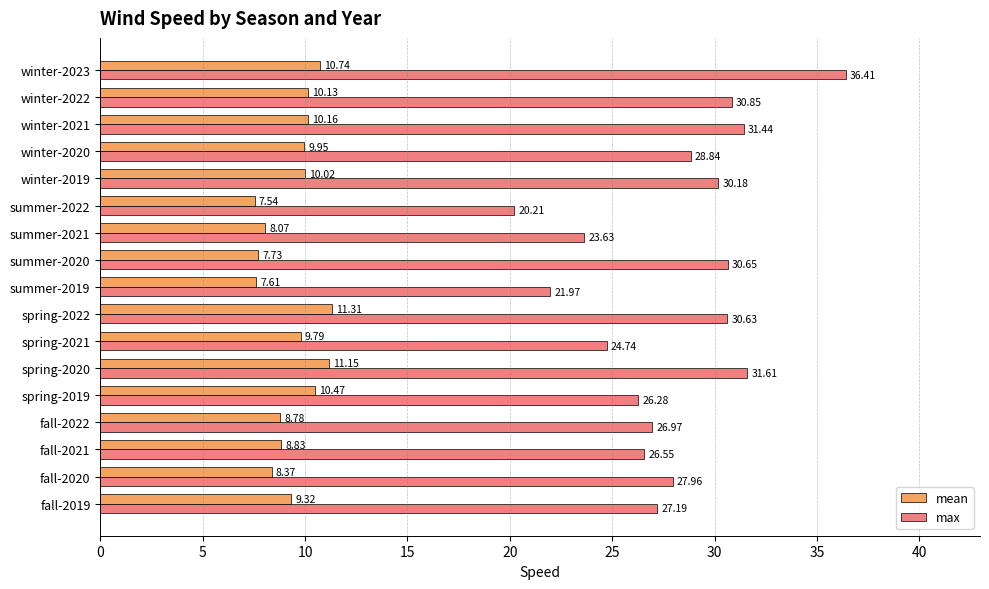

What is the average value of the mean series?

9.4